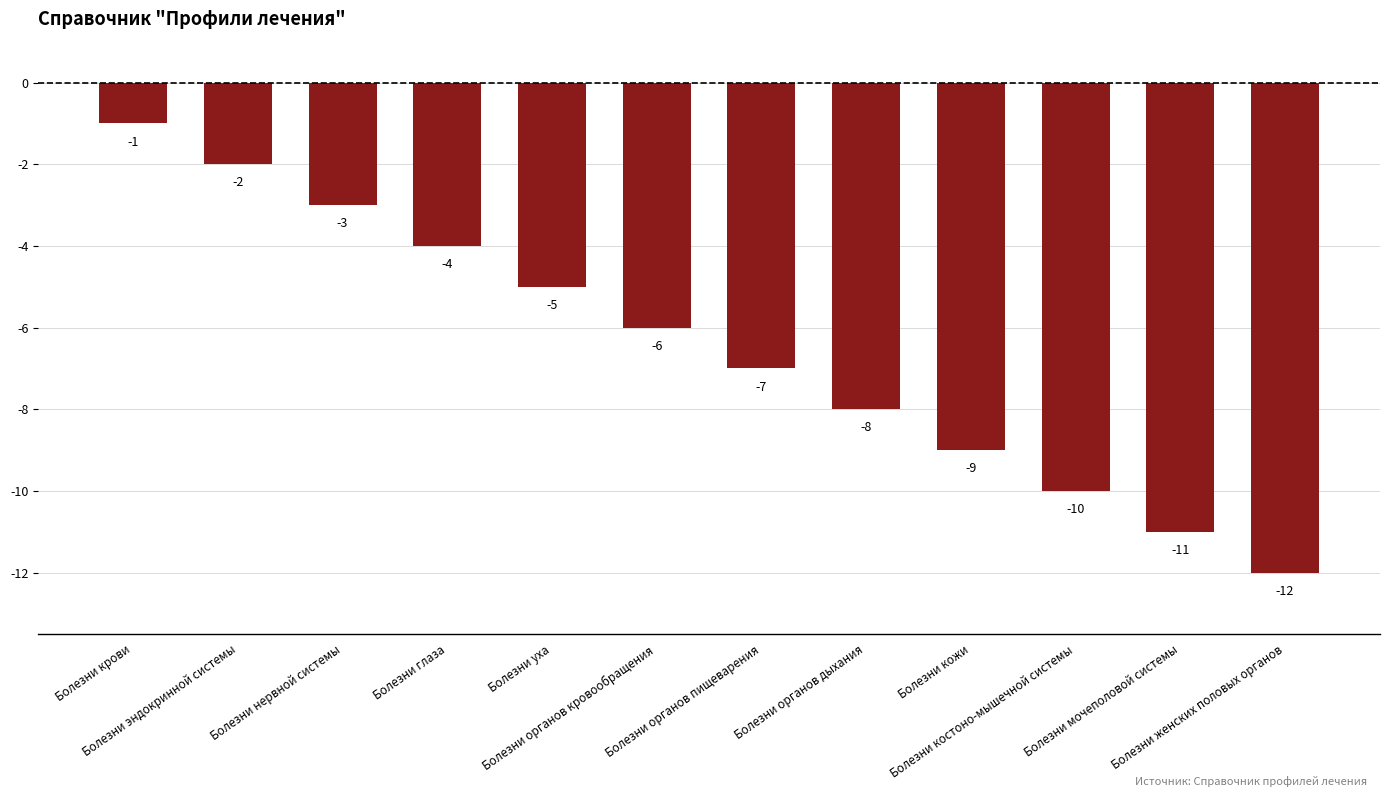

What is the sum of all values?

-78